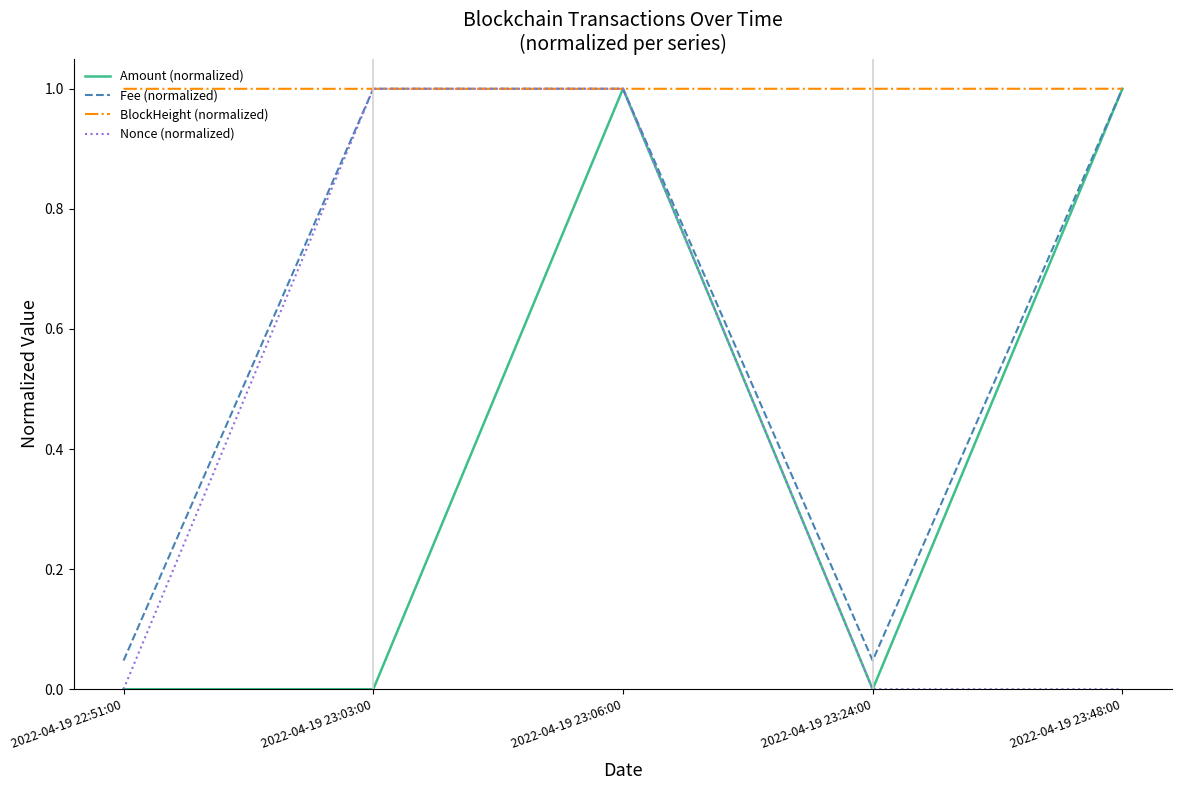

How many lines are shown in the chart?

4